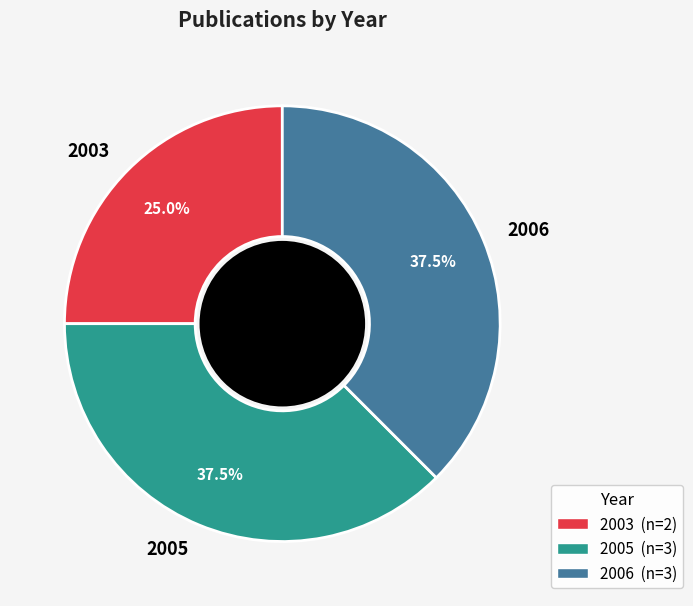

Does any single category account for the majority?

No